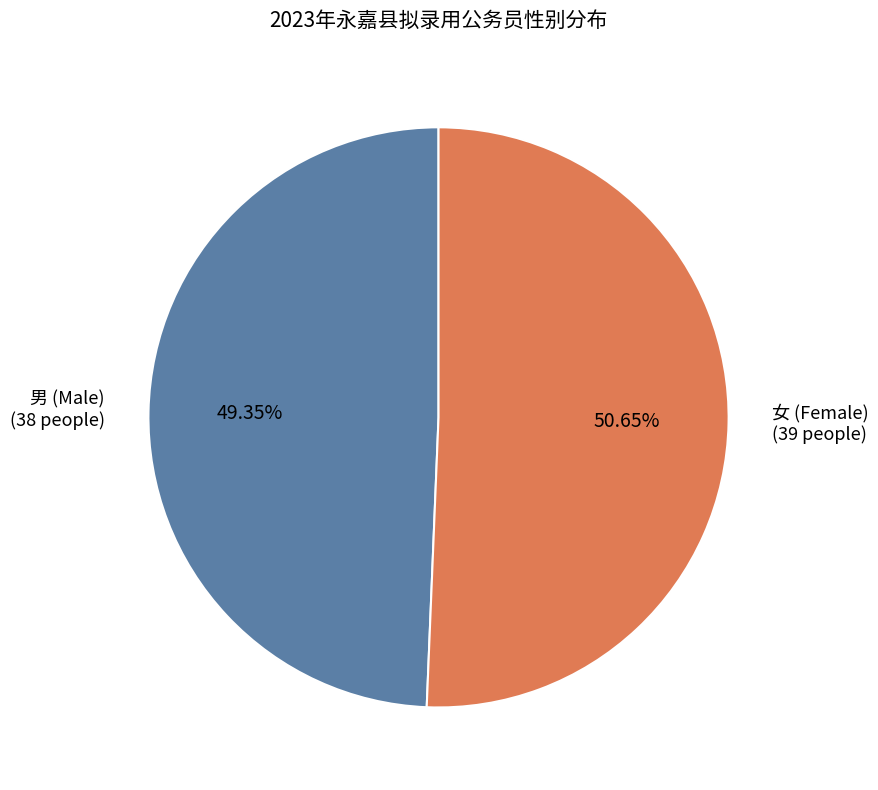

Is there any slice that represents more than half of the pie?

Yes